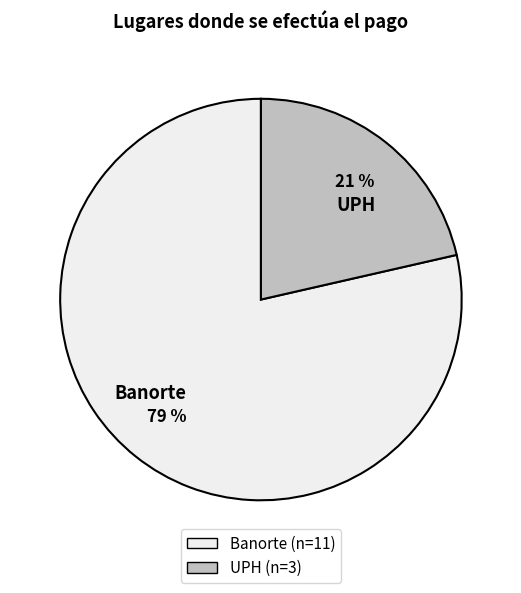

Is there any slice that represents more than half of the pie?

Yes